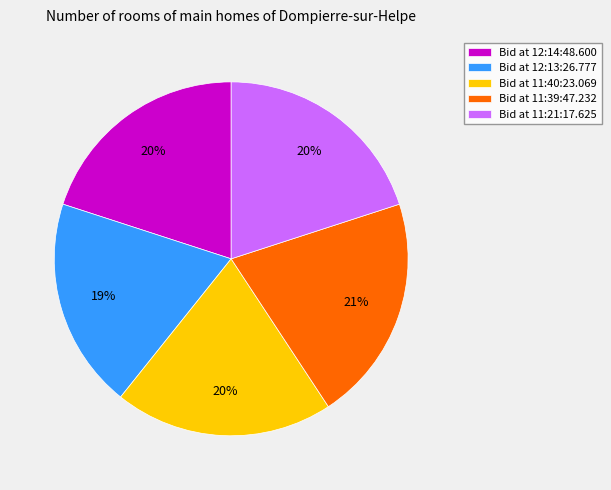

True or false: Bid at 12:14:48.600 accounts for 28% of the total.

False